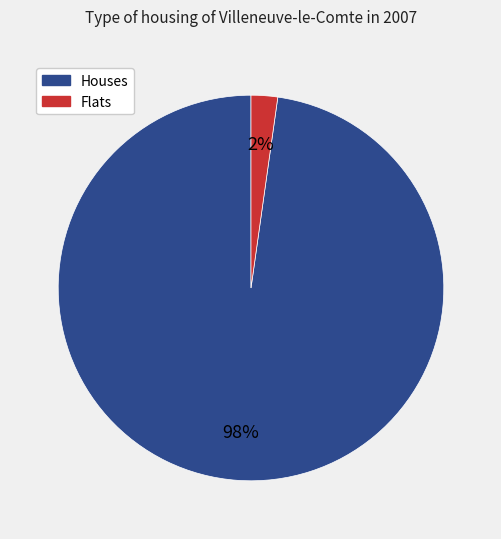

To the nearest percent, what portion does Flats represent?

2%